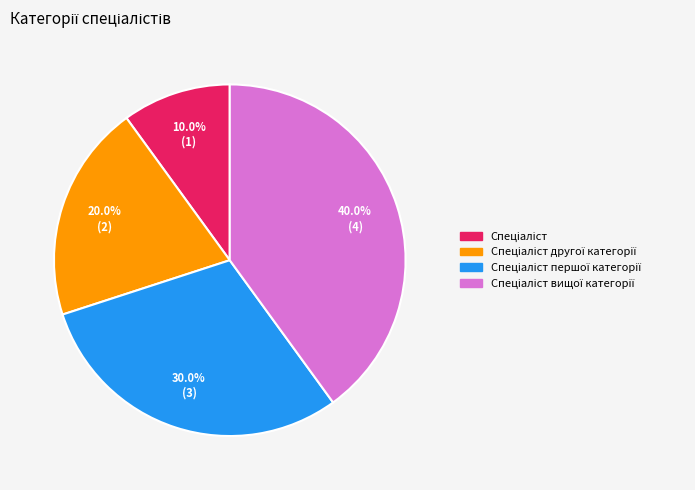

Count the number of slices in the pie.

4